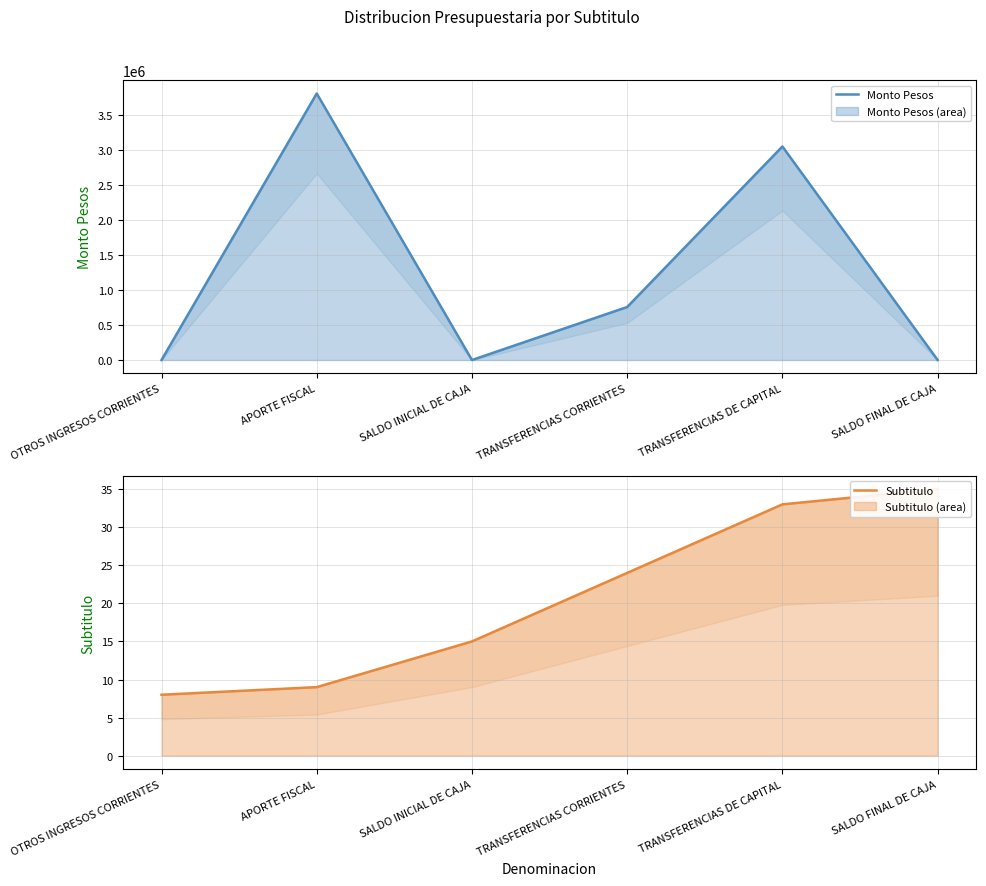

The Subtitulo series shows 38 at TRANSFERENCIAS CORRIENTES. True or false?

False